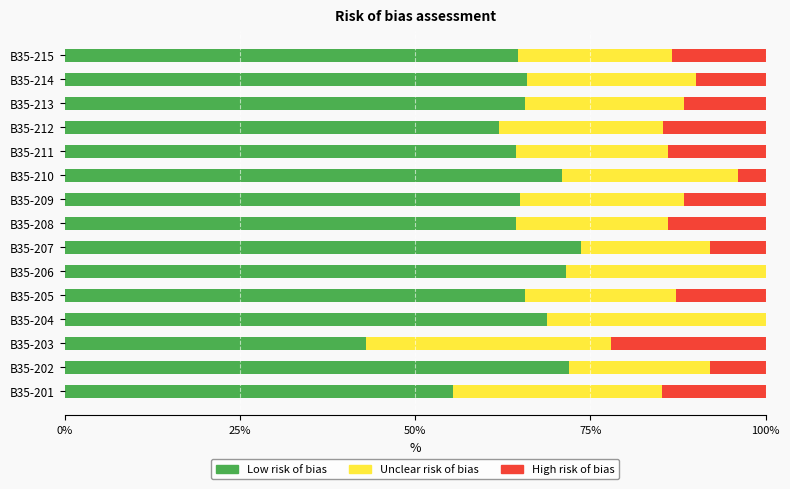

The value of Low risk of bias at В35-208 is 39.1. True or false?

False